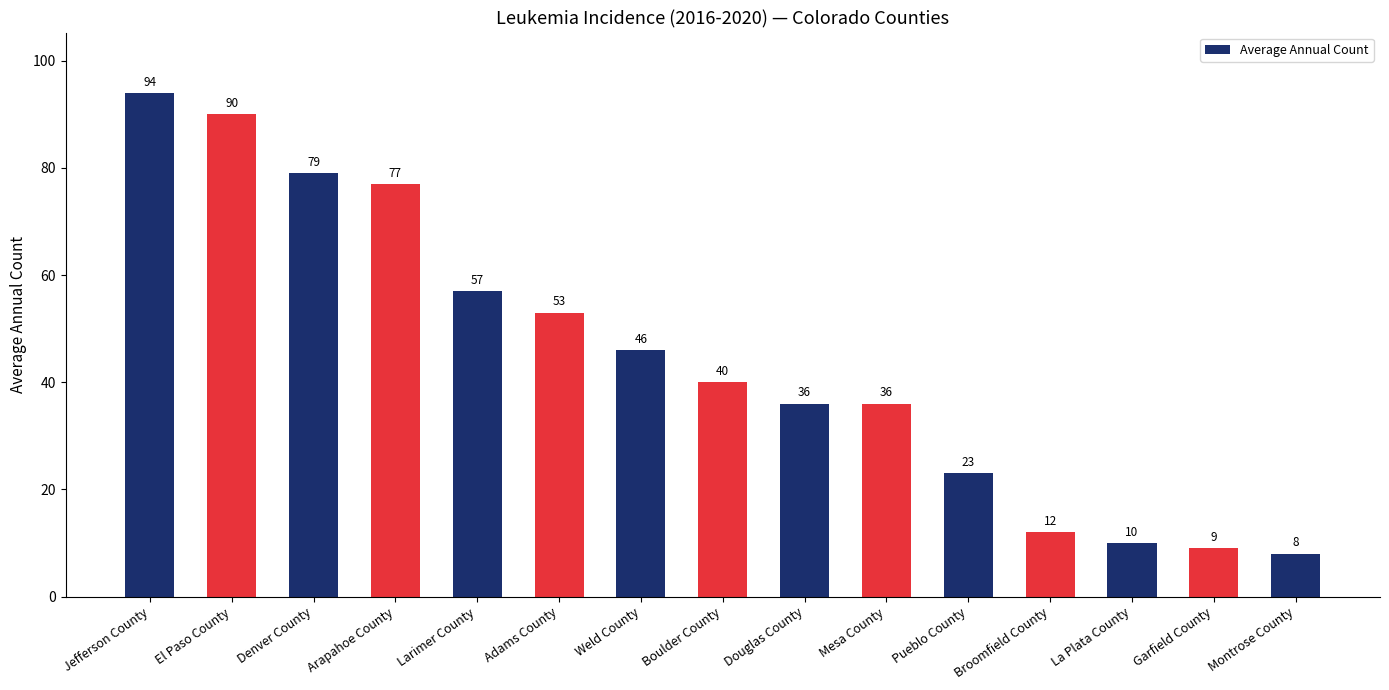

What is the sum of all values?

670